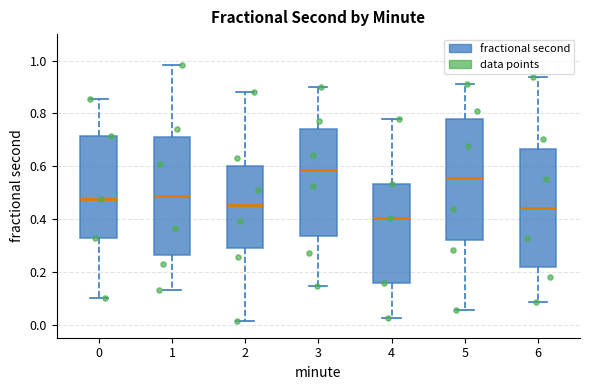

Which box has the highest median line?

3